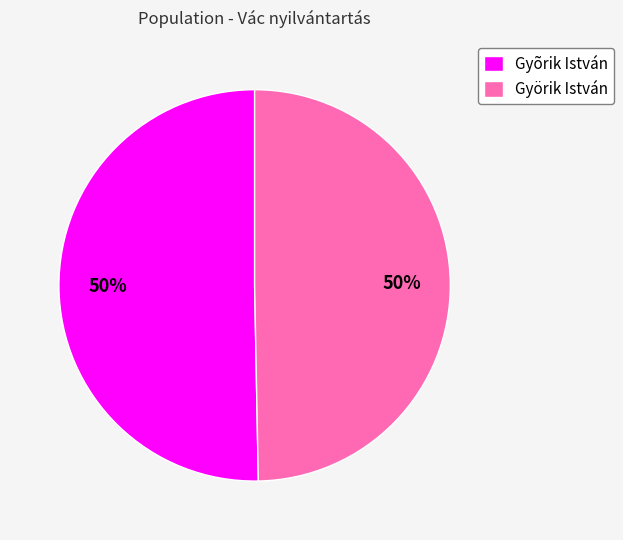

Approximately how many times larger is the value at Gyõrik István compared to Györik István?

1.0